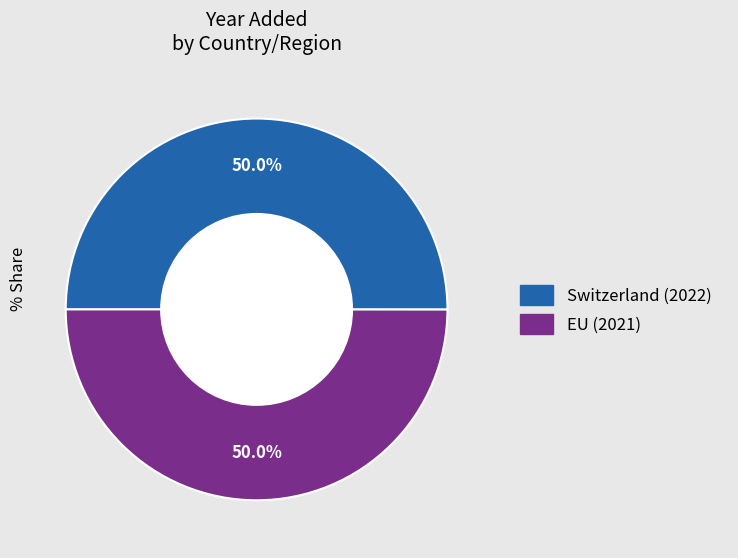

What is the ratio of the value at Switzerland to the value at EU?

1.0